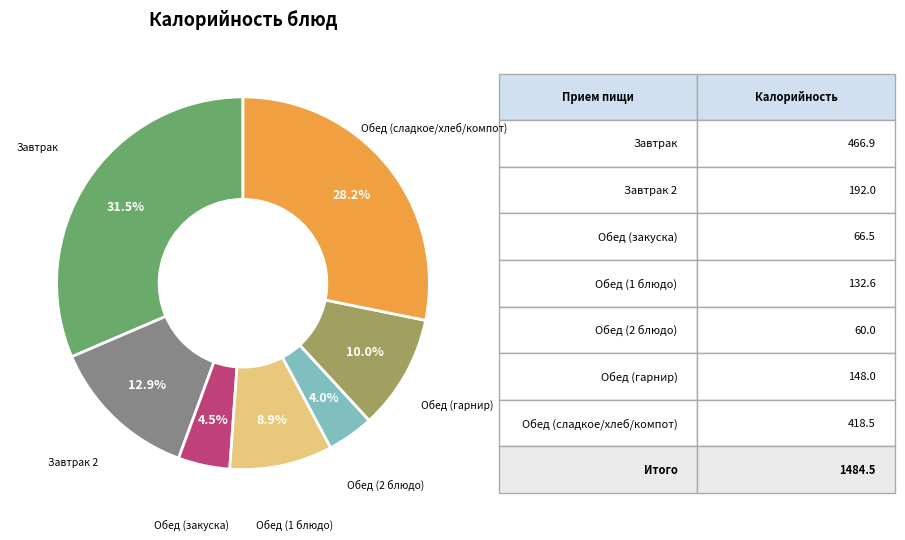

Is there a majority slice in this chart?

No